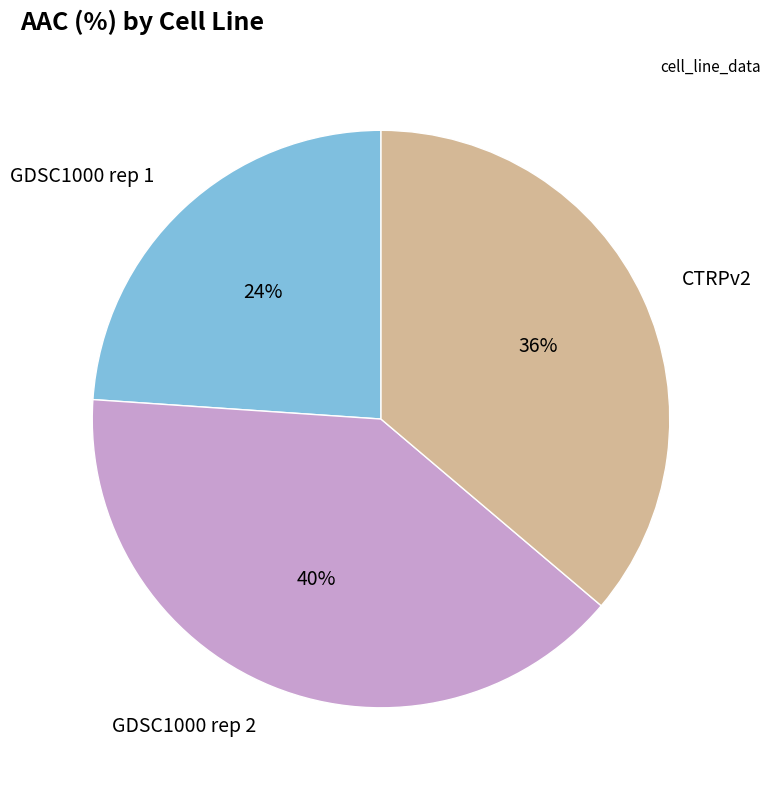

Between CTRPv2 and GDSC1000 rep 2, which is larger?

GDSC1000 rep 2